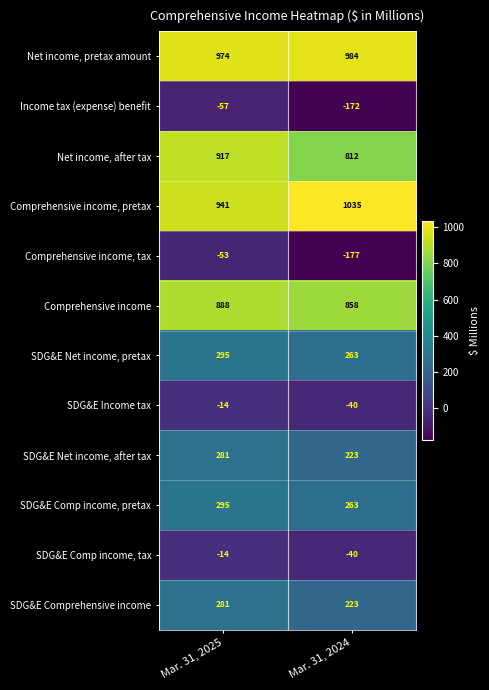

What is the maximum value shown in the chart?

1035